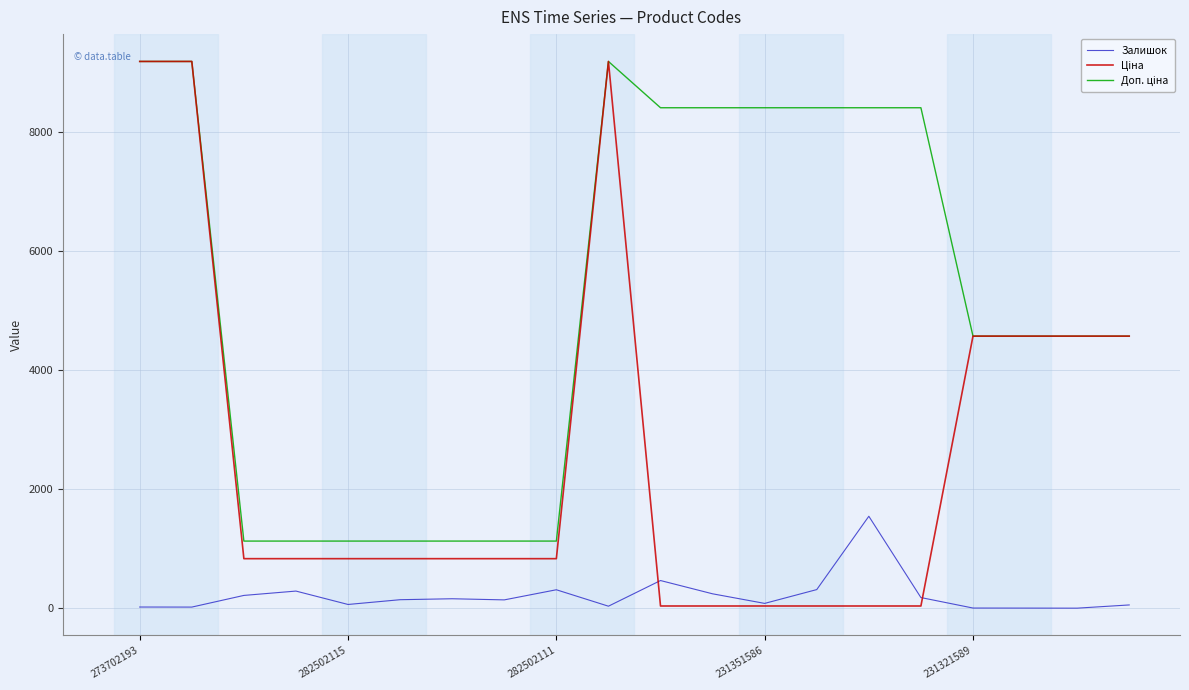

What is the greatest value displayed?

9185.9